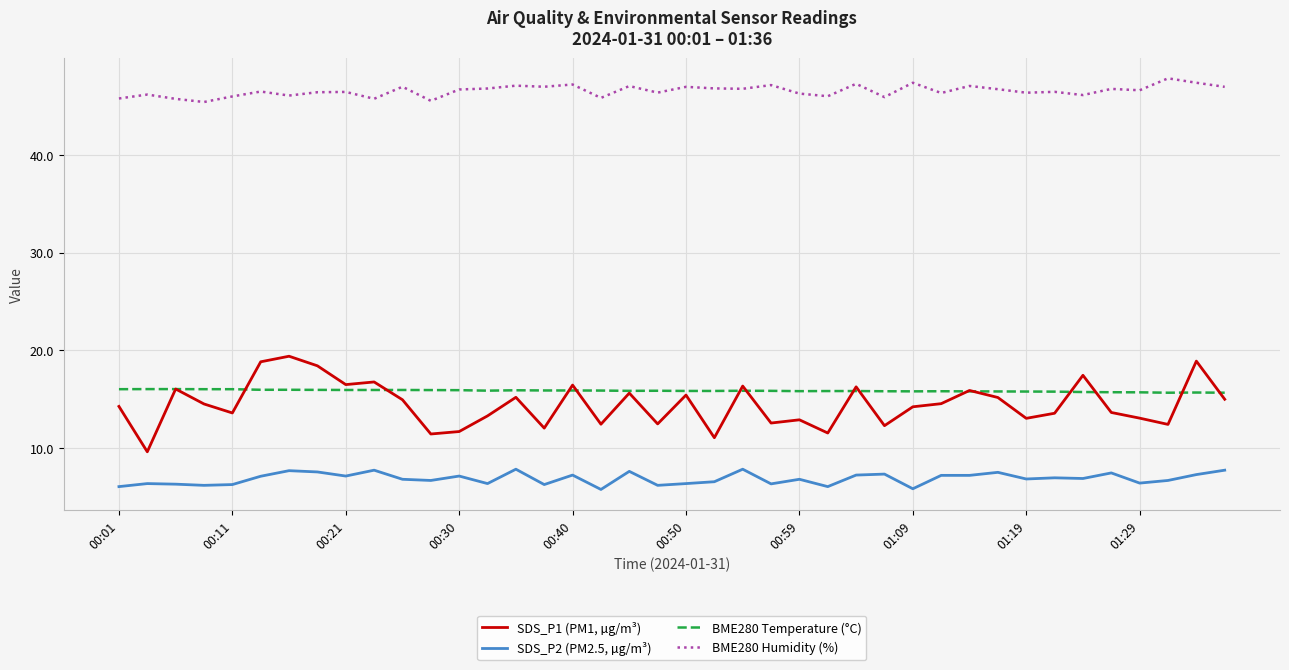

Is this an area chart (filled region under the line)?

No